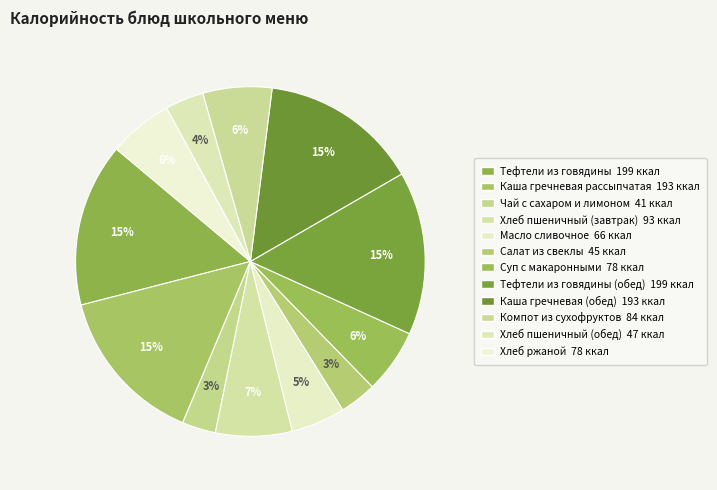

What is the smallest slice in the pie chart?

Чай с сахаром и лимоном